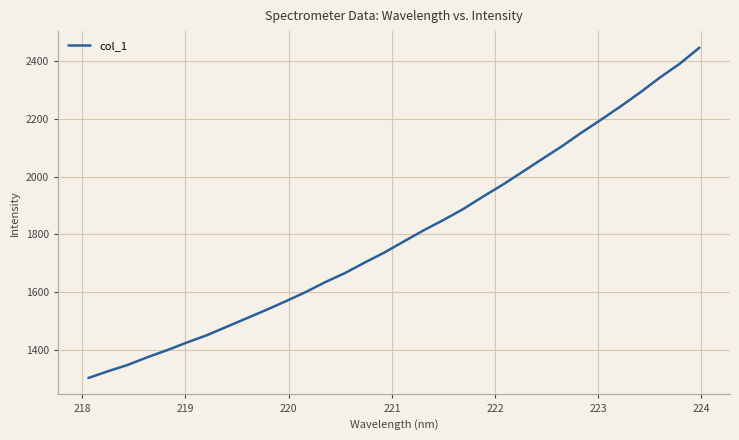

What is the smallest value displayed?

1302.4